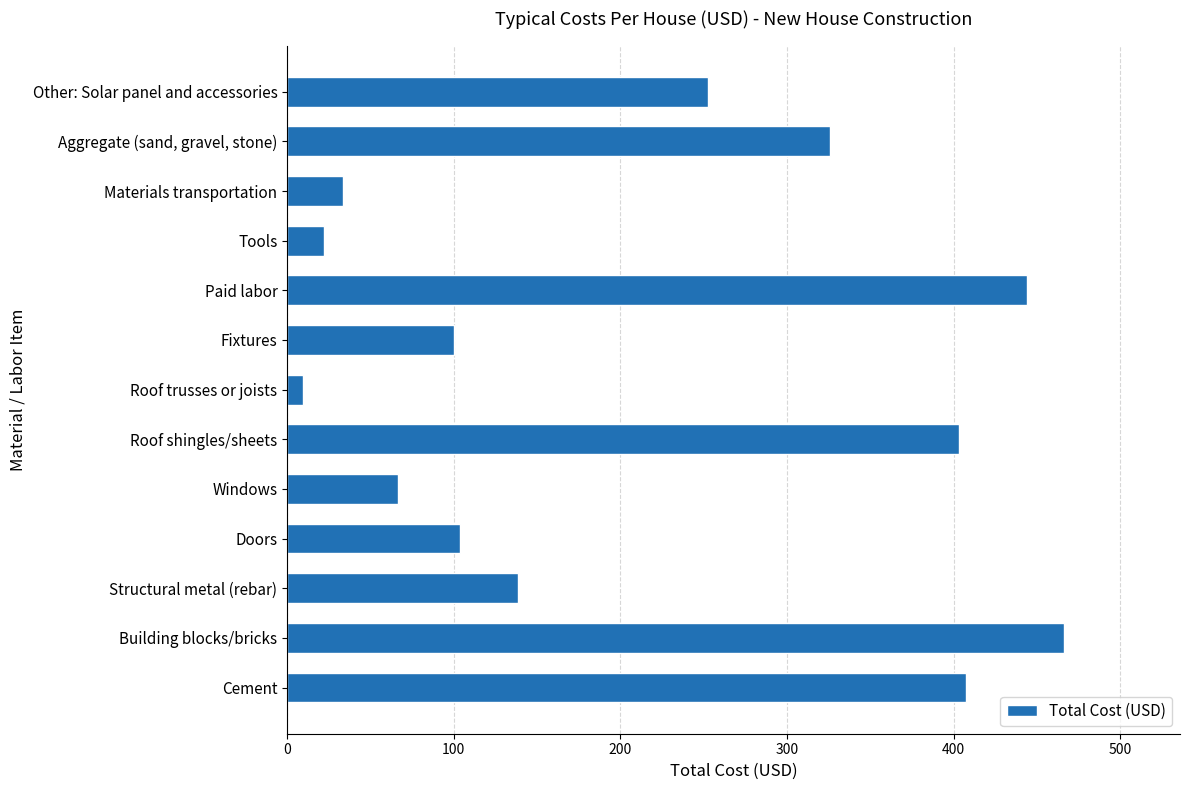

What is the difference between the maximum and minimum values?

456.3